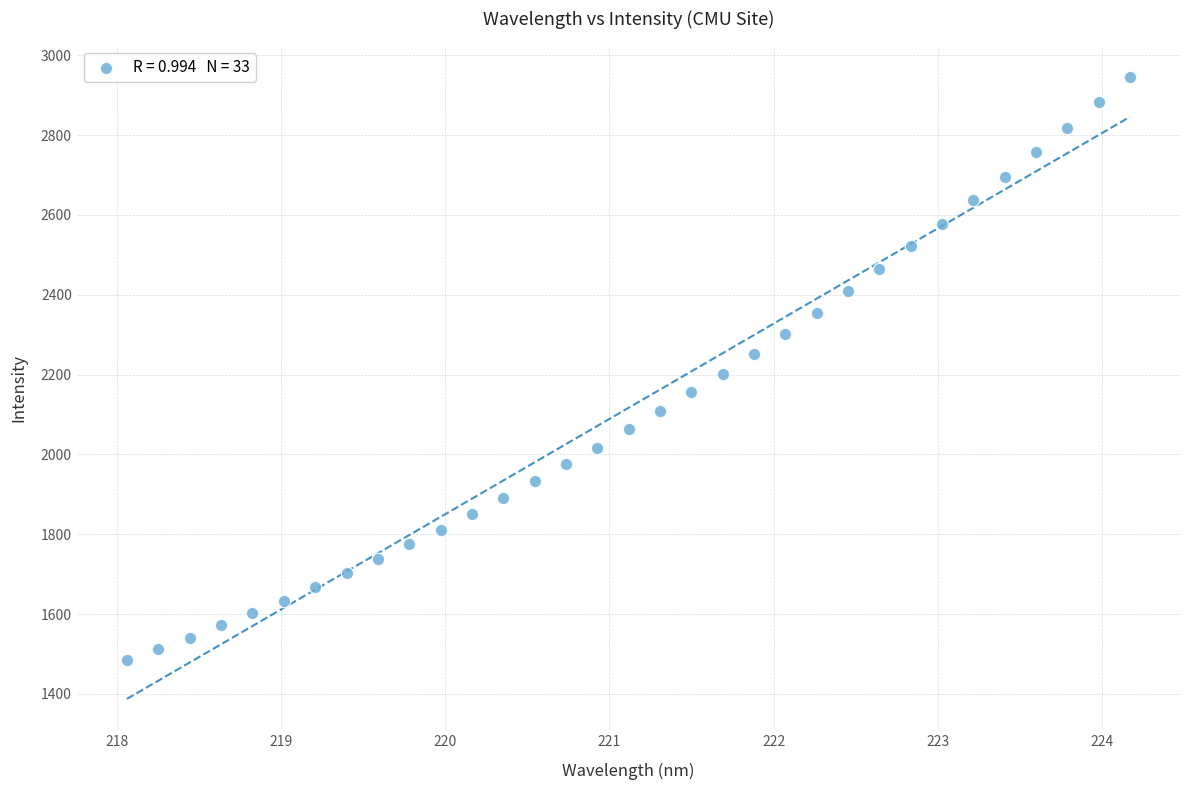

What is the range of X values (max minus min)?

6.1